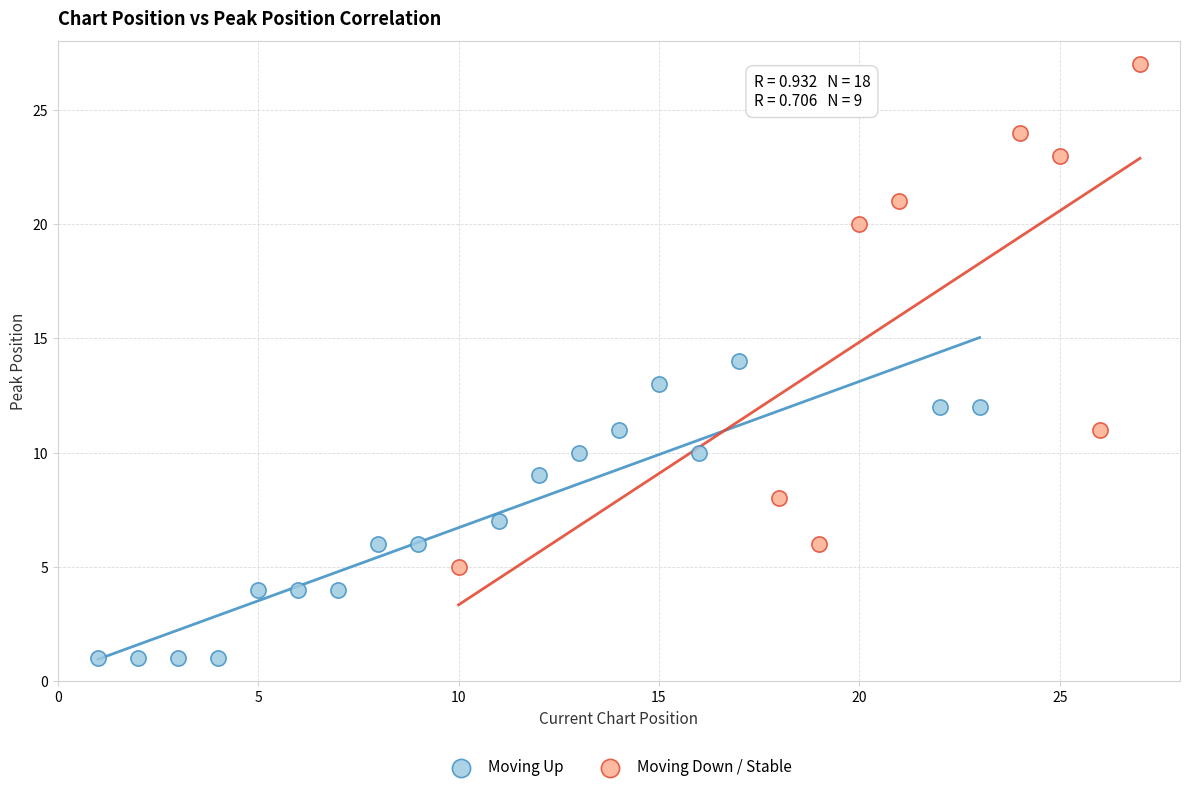

What are all the series names shown in the legend?

Moving Up, Moving Down / Stable